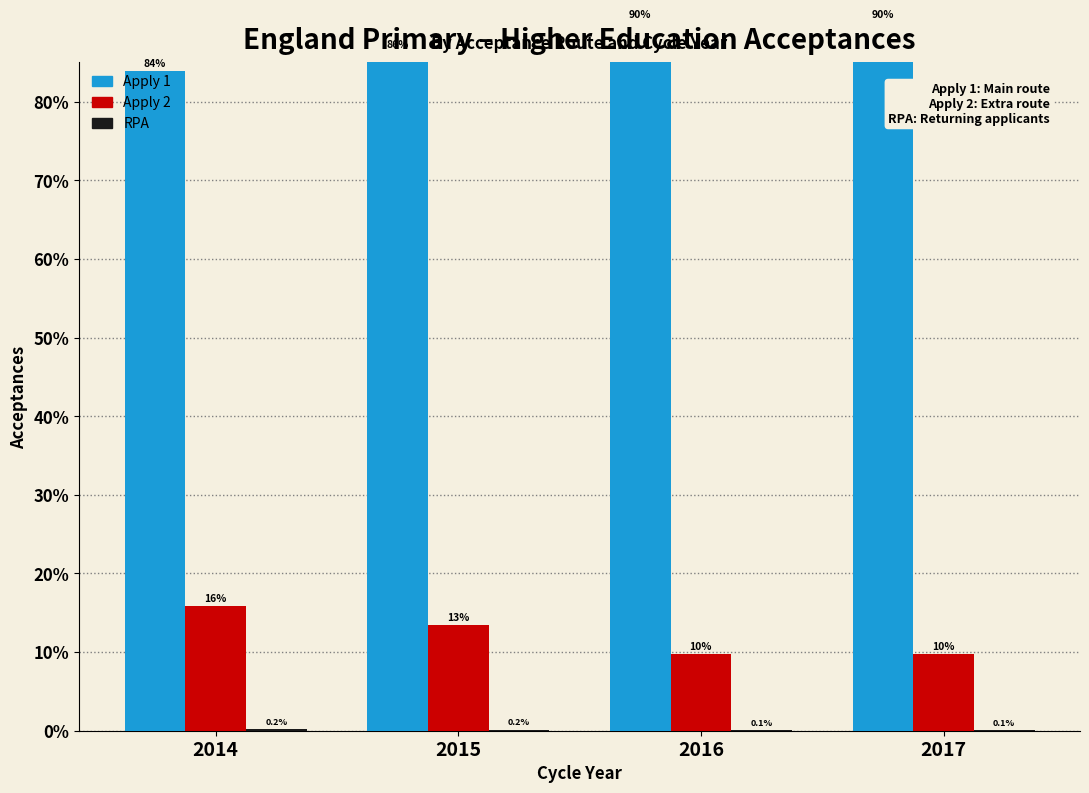

How many series are shown in this chart?

3